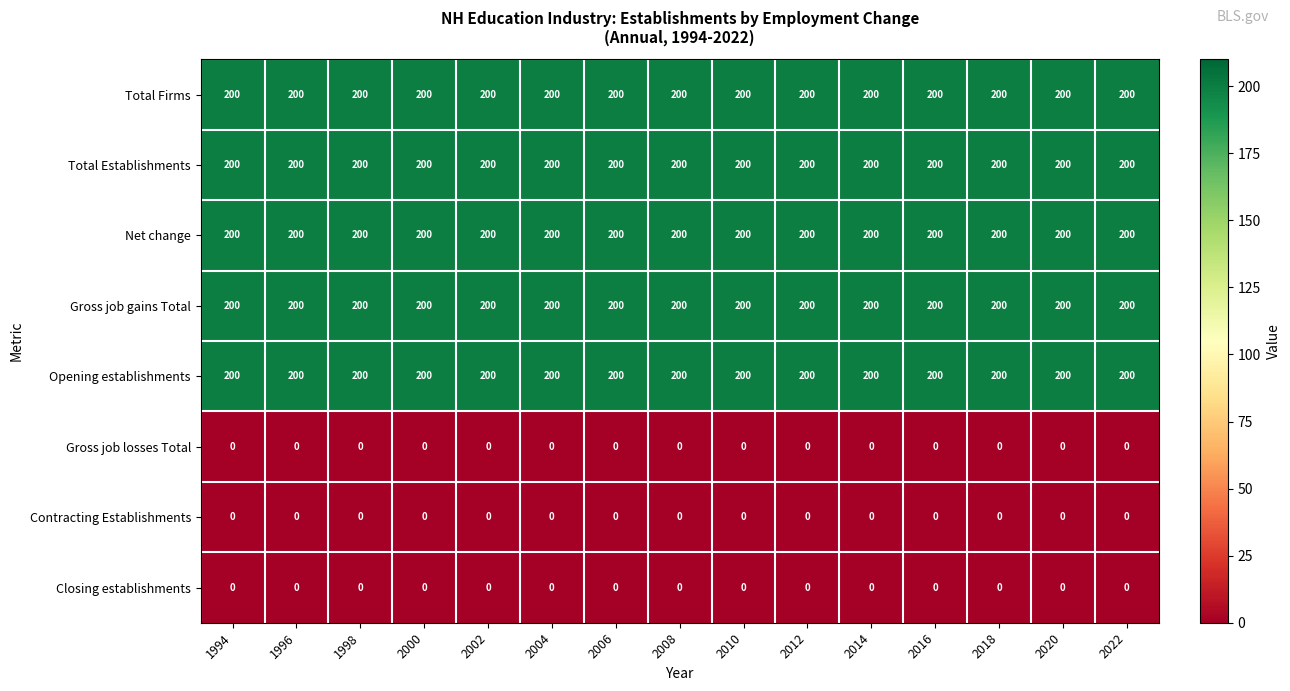

What is the sum of all Total Establishments values?

3000